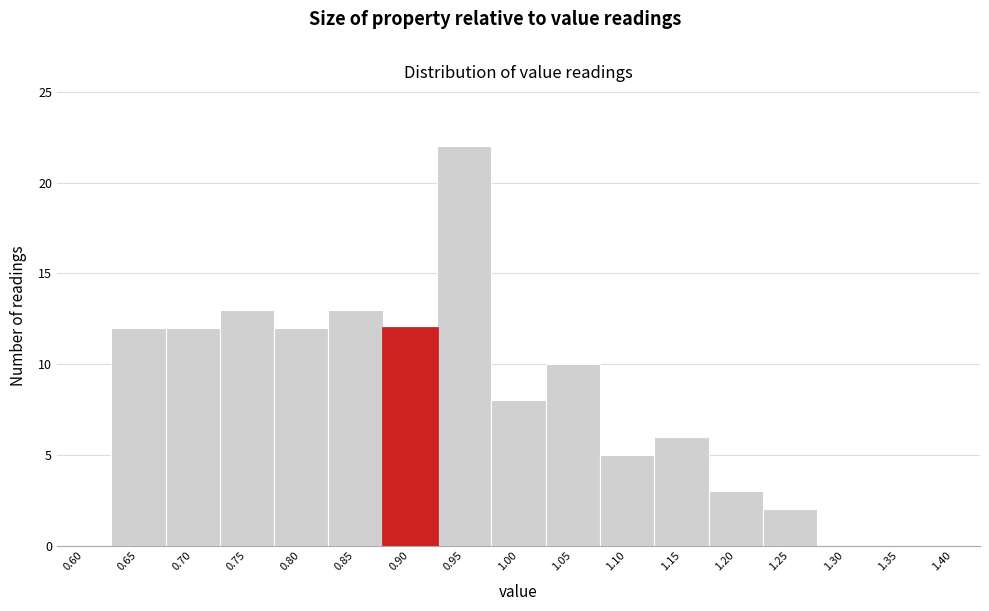

Reading left to right, list all the values displayed in this chart.

0.60=0	0.65=12	0.70=12	0.75=13	0.80=12	0.85=13	0.90=12	0.95=22	1.00=8	1.05=10	1.10=5	1.15=6	1.20=3	1.25=2	1.30=0	1.35=0	1.40=0